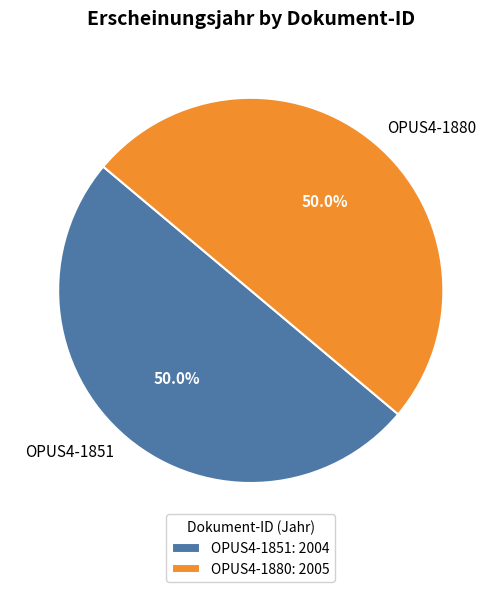

True or false: OPUS4-1851 accounts for 39% of the total.

False